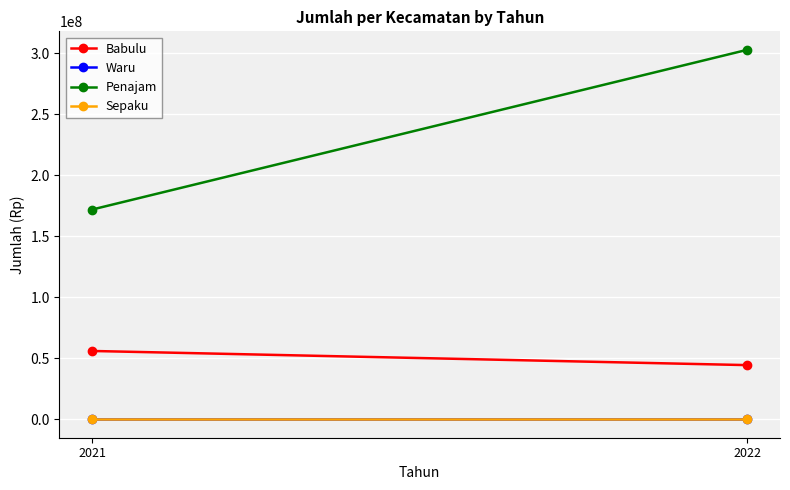

Reading left to right, transcribe all the data shown in this chart.

Babulu: 2021=56000000	2022=44400000
Waru: 2021=0	2022=0
Penajam: 2021=172000000	2022=303000000
Sepaku: 2021=0	2022=0